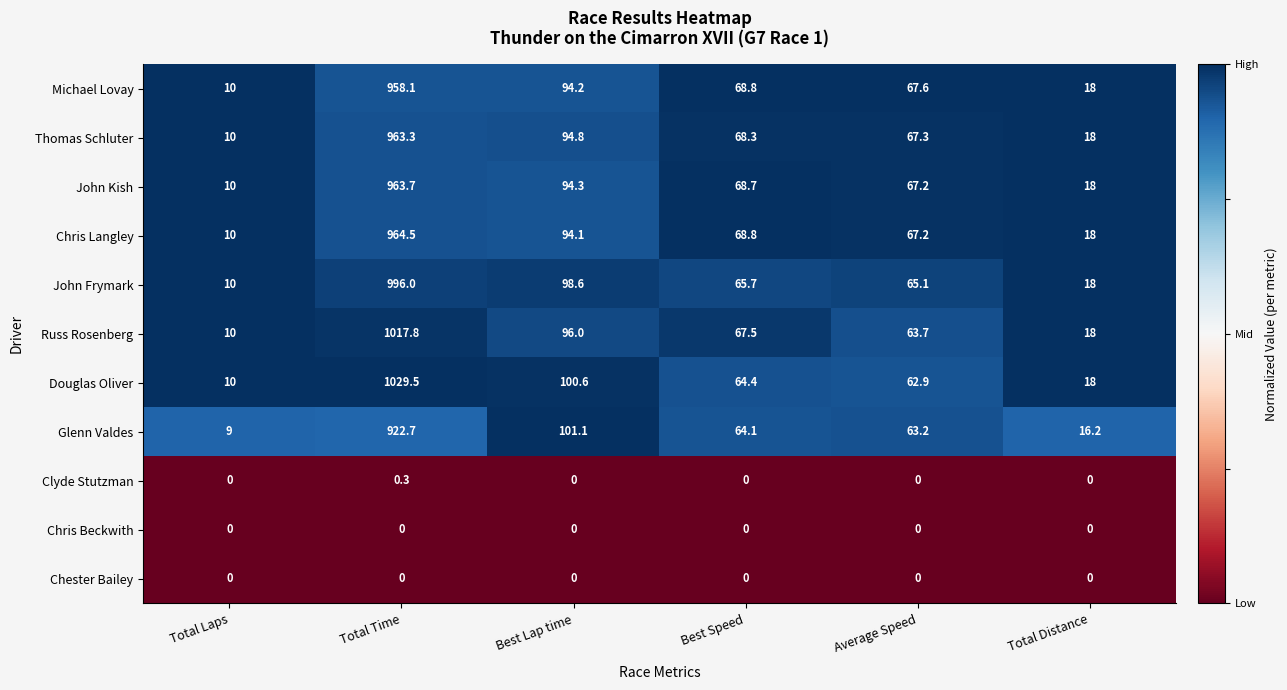

The Douglas Oliver series shows 180.2 at Best Lap time. True or false?

False